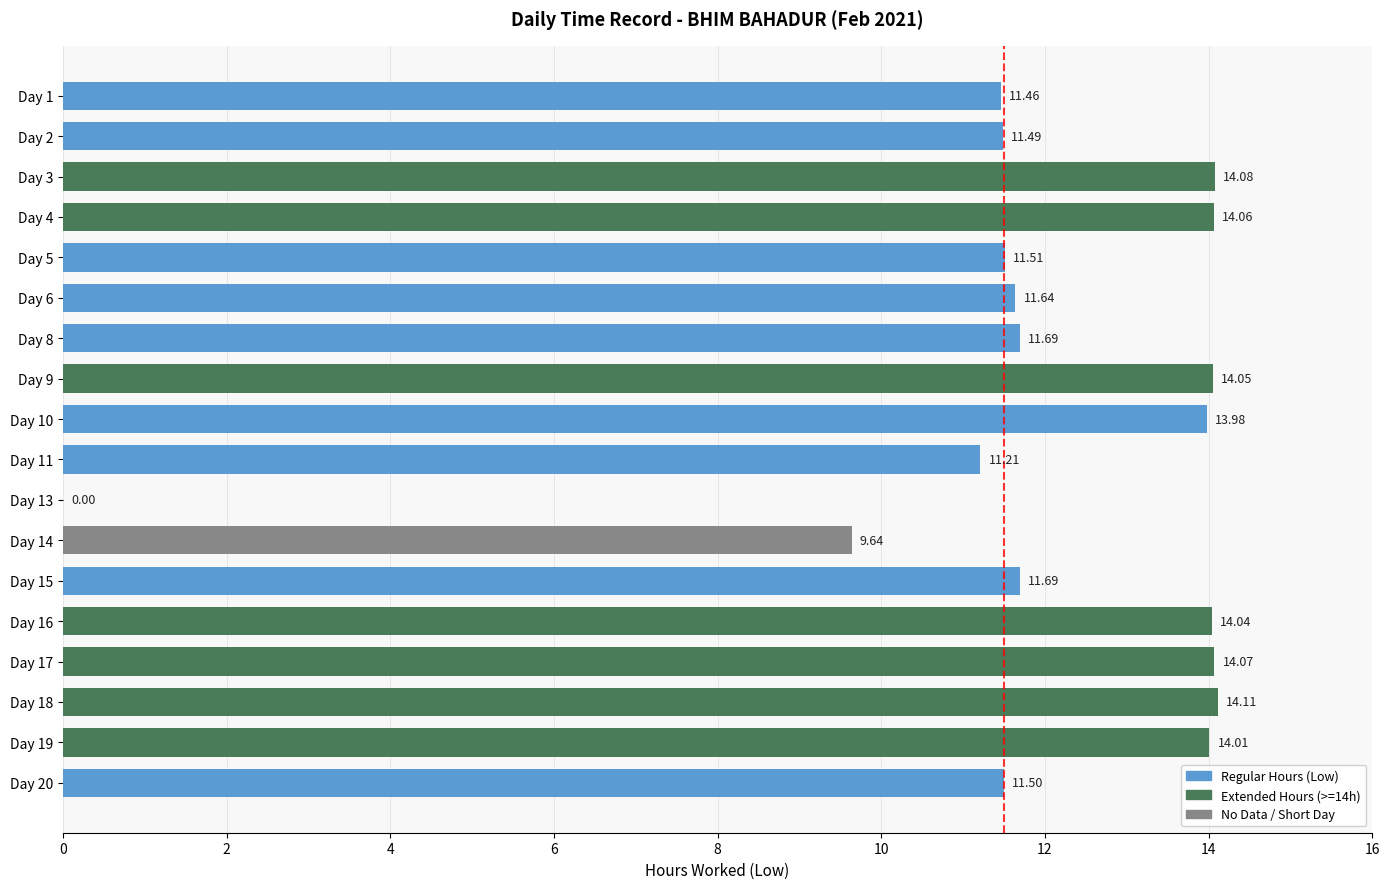

Which has a higher value, Day 18 or Day 10?

Day 18